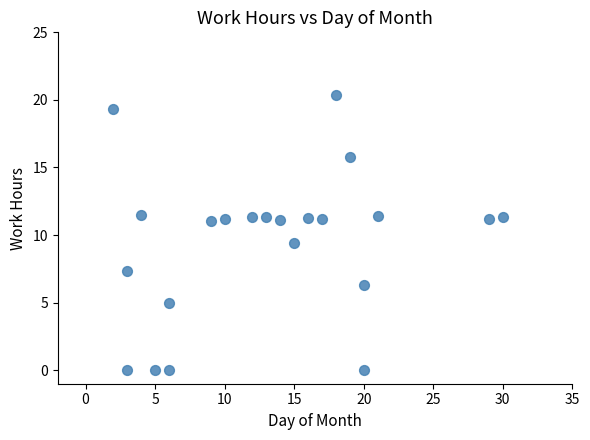

What Y value in the scatter plot is closest to 10?

9.4